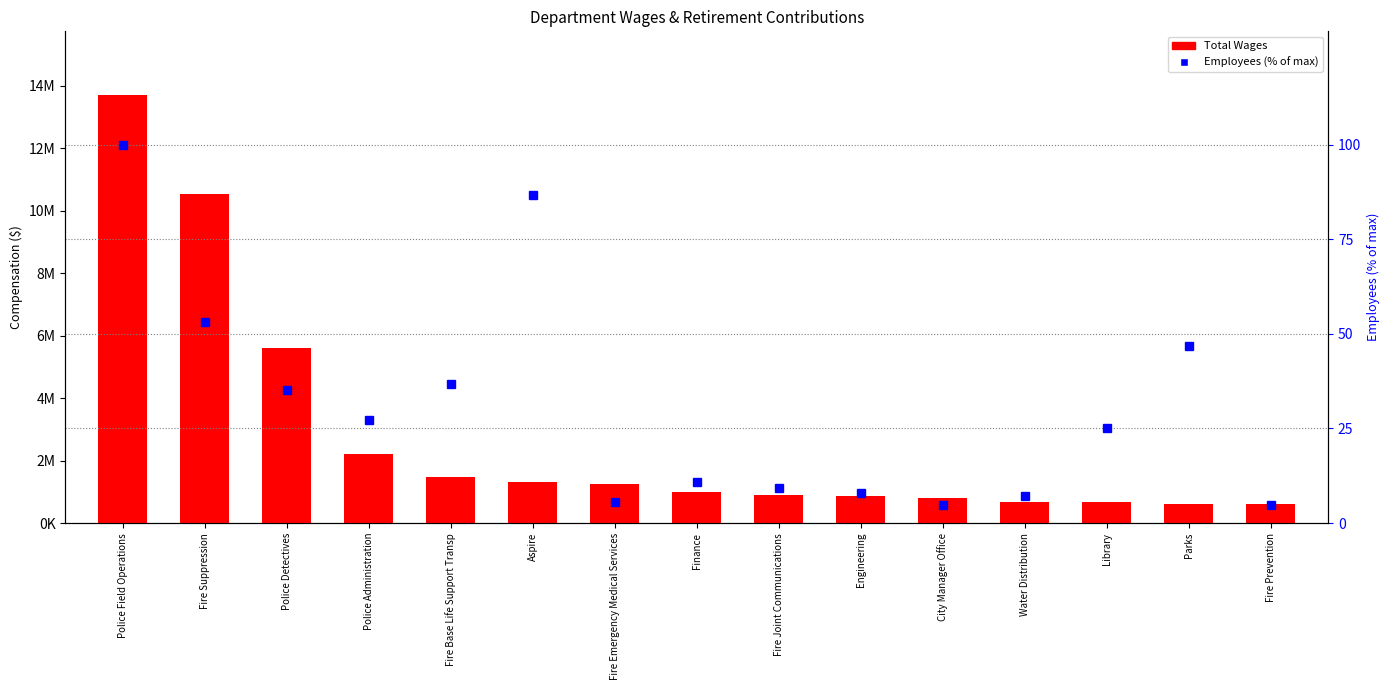

Reading left to right, extract all data points from this chart.

Total Wages: 13685673.0	10526857.0	5613568.0	2201294.0	1457862.0	1321670.0	1264624.0	1005532.0	908132.0	879371.0	812664.0	684797.0	682070.0	614503.0	613936.0
Employees (% of max): 100.0	53.1	35.2	27.3	36.7	86.7	5.5	10.9	9.4	7.8	4.7	7.0	25.0	46.9	4.7